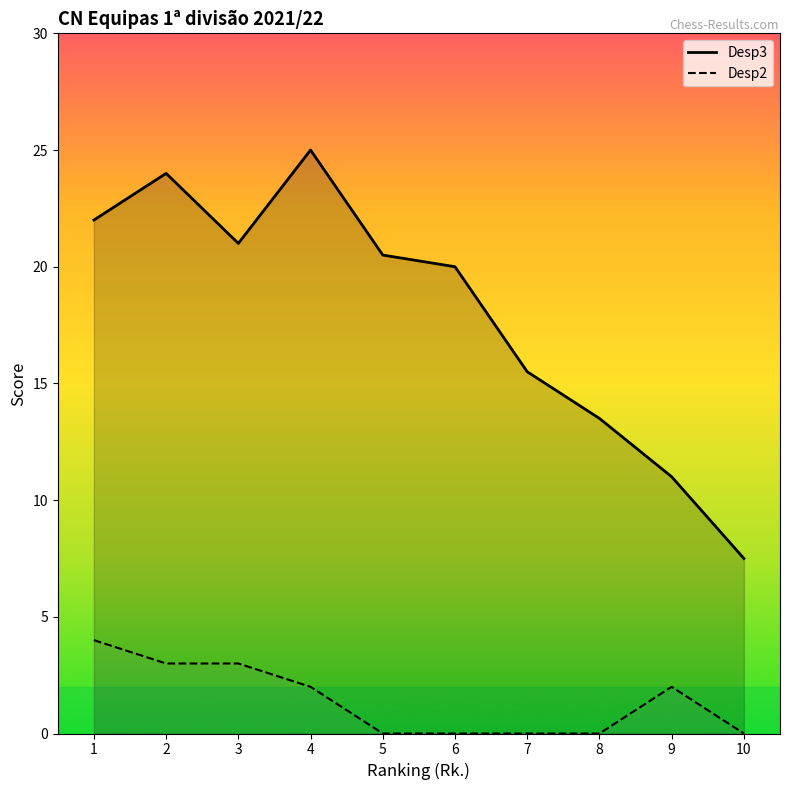

At which category does Desp3 reach its first local peak?

2